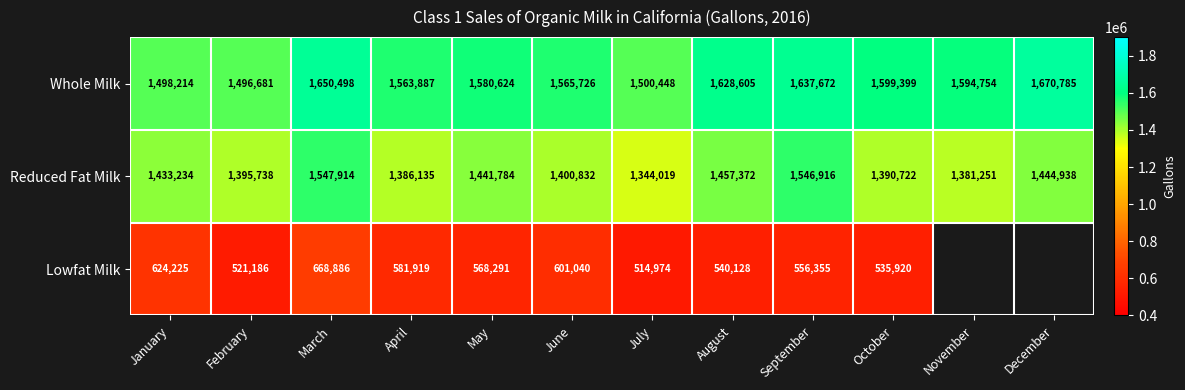

Rank the series at August from lowest to highest value.

Lowfat Milk, Reduced Fat Milk, Whole Milk